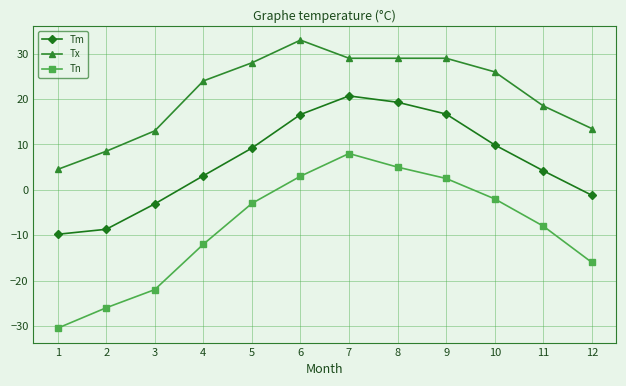

True or false: Tm and Tx cross at least once.

False